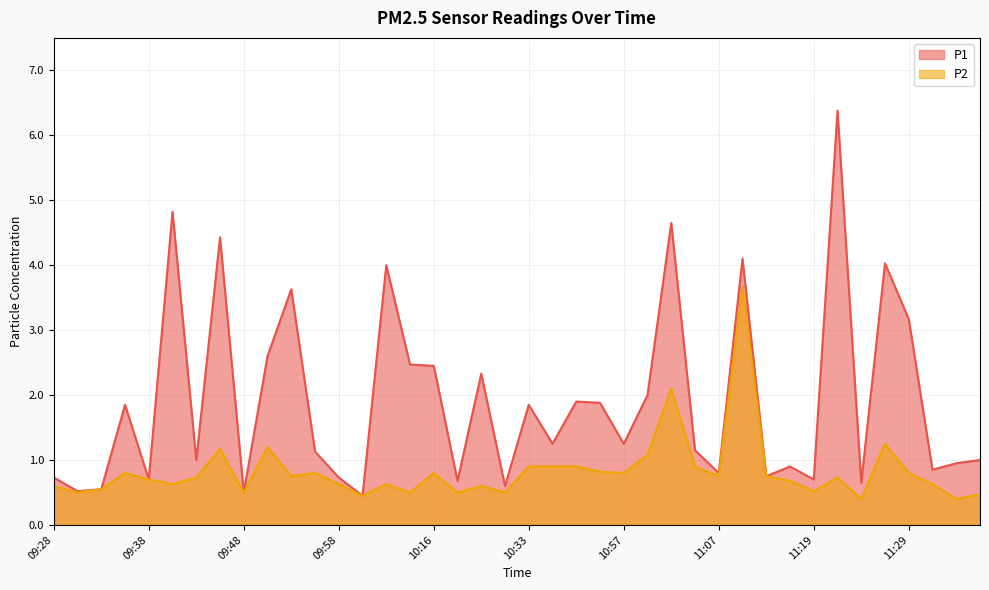

Reading right to left, list all the values displayed in this chart.

P1: 11:40=1.0	11:37=0.9	11:32=0.8	11:29=3.2	11:27=4.0	11:25=0.7	11:22=6.4	11:19=0.7	11:17=0.9	11:14=0.8	11:09=4.1	11:07=0.8	11:04=1.1	11:02=4.7	10:59=2.0	10:57=1.2	10:49=1.9	10:46=1.9	10:36=1.2	10:33=1.9	10:31=0.6	10:23=2.3	10:18=0.7	10:16=2.5	10:13=2.5	10:08=4.0	10:03=0.5	09:58=0.7	09:56=1.1	09:53=3.6	09:51=2.6	09:48=0.5	09:45=4.4	09:43=1.0	09:40=4.8	09:38=0.7	09:35=1.9	09:33=0.6	09:30=0.5	09:28=0.7
P2: 11:40=0.5	11:37=0.4	11:32=0.6	11:29=0.8	11:27=1.2	11:25=0.4	11:22=0.7	11:19=0.5	11:17=0.7	11:14=0.8	11:09=3.7	11:07=0.8	11:04=0.9	11:02=2.1	10:59=1.1	10:57=0.8	10:49=0.8	10:46=0.9	10:36=0.9	10:33=0.9	10:31=0.5	10:23=0.6	10:18=0.5	10:16=0.8	10:13=0.5	10:08=0.6	10:03=0.5	09:58=0.6	09:56=0.8	09:53=0.8	09:51=1.2	09:48=0.5	09:45=1.2	09:43=0.7	09:40=0.6	09:38=0.7	09:35=0.8	09:33=0.6	09:30=0.5	09:28=0.6